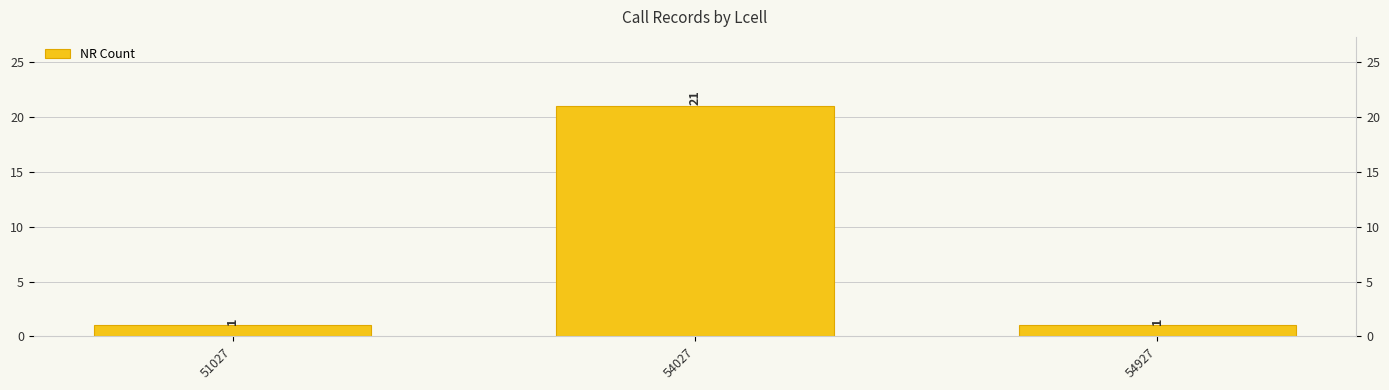

What is the value of the 1st bar from the left?

1